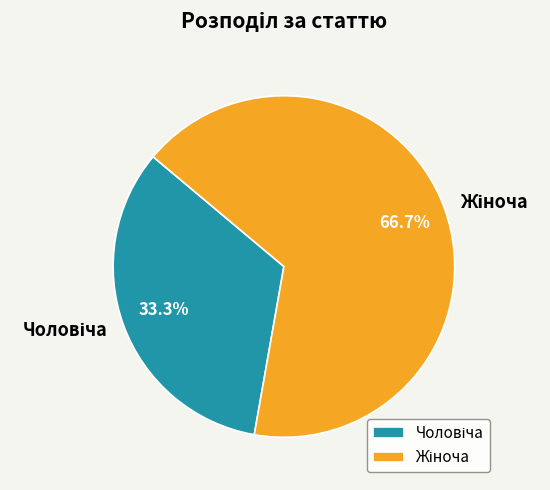

Does any single category account for the majority?

Yes